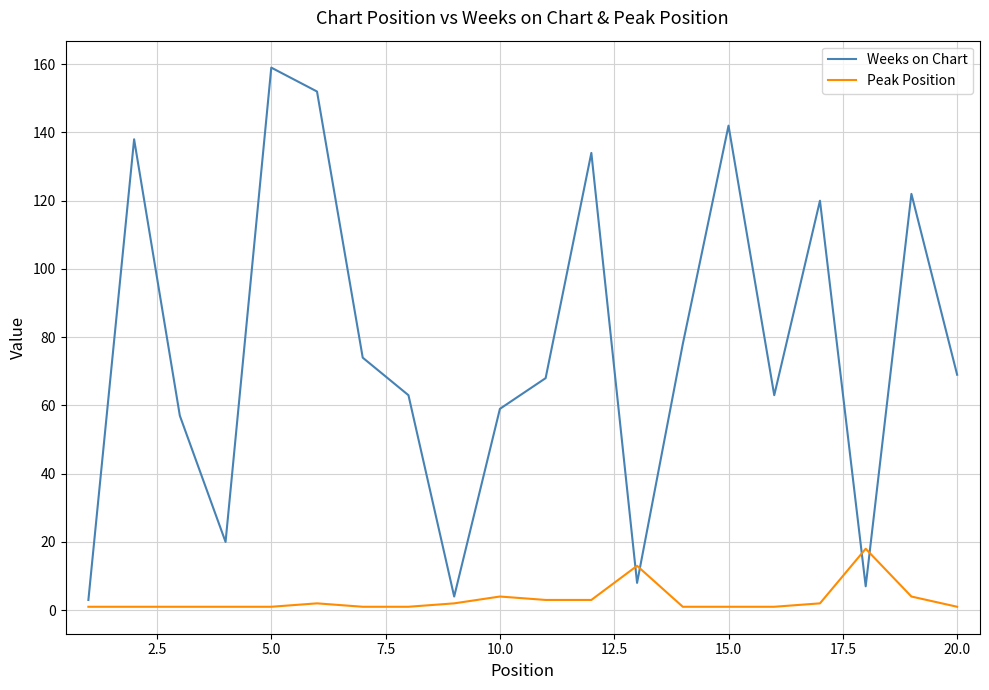

List the series in order of their overall mean, highest first.

Weeks on Chart, Peak Position